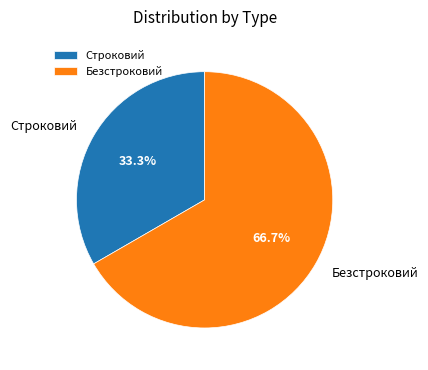

Which category has the biggest portion of the pie?

Безстроковий